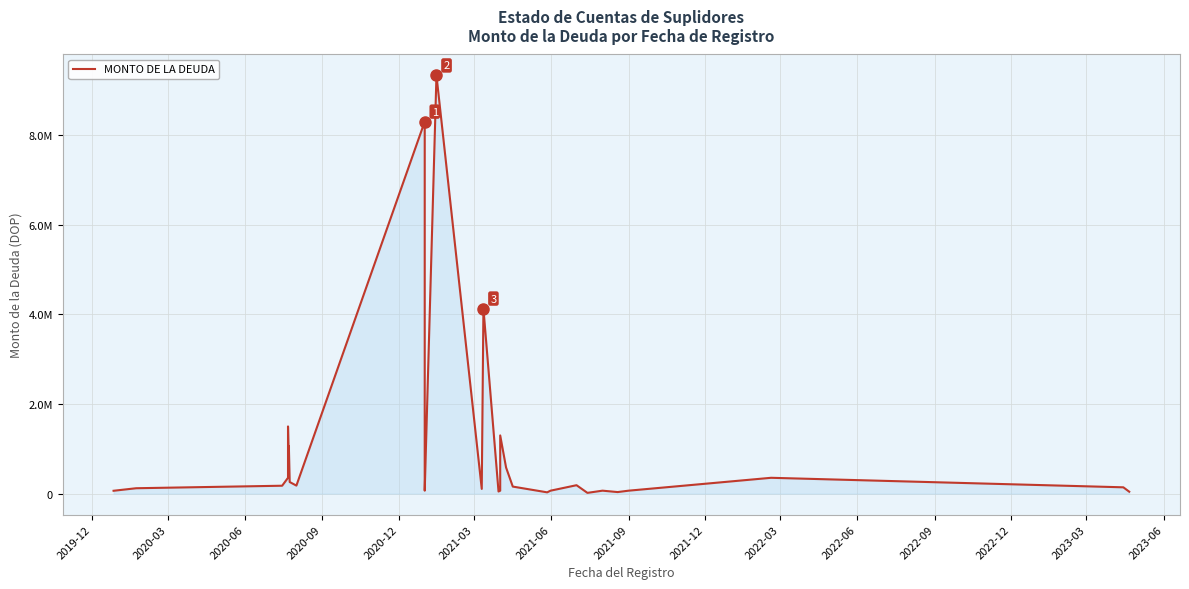

Reading left to right, what are all the values shown in this chart?

64483.4	121072.5	177000.0	354000.0	1500000.0	708000.0	1062000.0	259600.0	180000.0	8302417.0	1258798.3	66987.2	9332435.0	106200.0	4131355.0	48256.0	66414.6	1299432.0	583278.5	157998.6	29500.0	66414.6	188800.0	17700.0	66758.2	35400.0	66414.6	354000.0	141600.0	43896.0